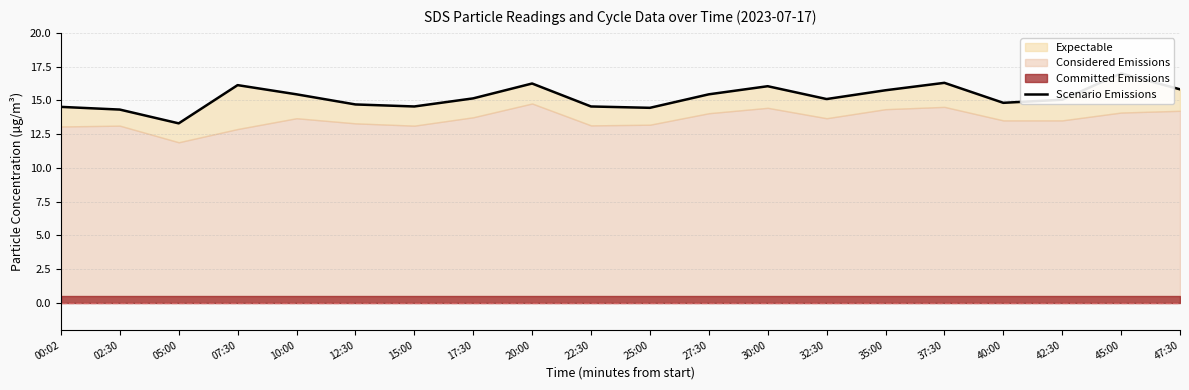

Reading left to right, what are all the values shown in this chart?

00:02=14.5	02:30=14.3	05:00=13.3	07:30=16.1	10:00=15.4	12:30=14.7	15:00=14.6	17:30=15.2	20:00=16.2	22:30=14.6	25:00=14.4	27:30=15.4	30:00=16.1	32:30=15.1	35:00=15.8	37:30=16.3	40:00=14.8	42:30=15.1	45:00=17.0	47:30=15.8